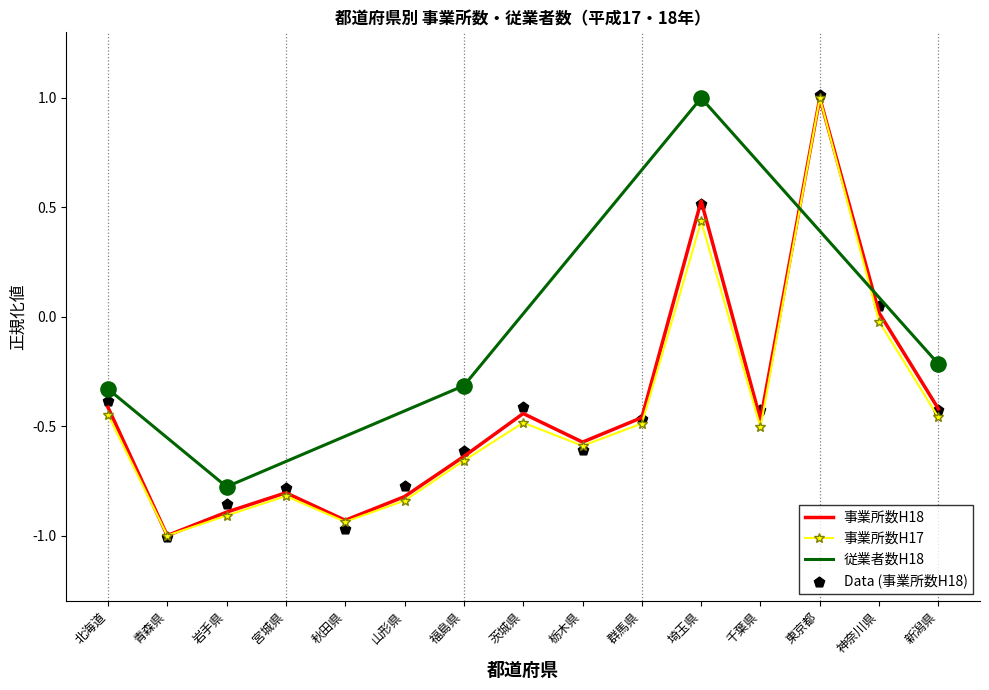

Is it true that 事業所数H18 equals -0.8 at 宮城県?

True